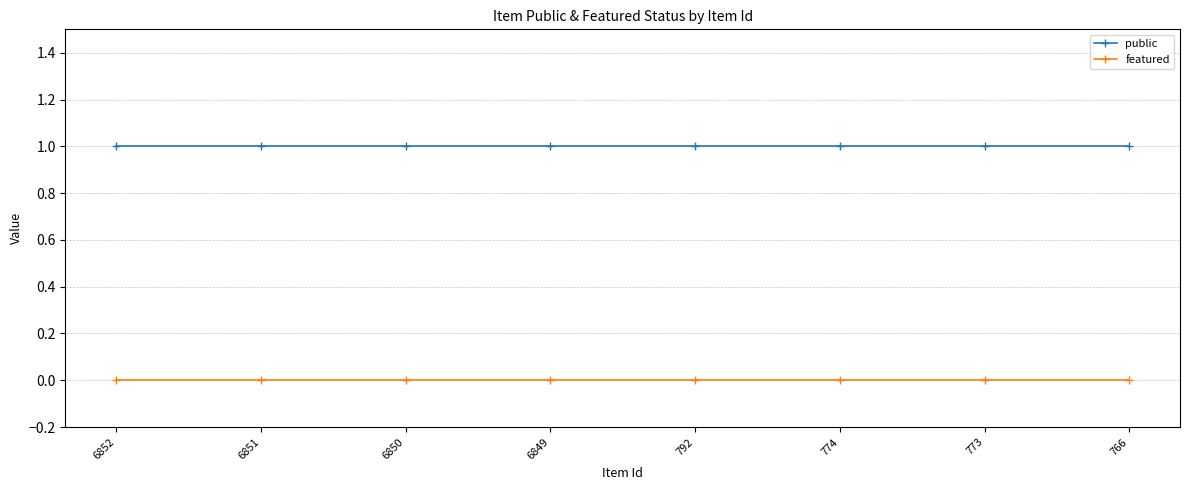

Reading left to right, extract all data points from this chart.

public: 1	1	1	1	1	1	1	1
featured: 0	0	0	0	0	0	0	0